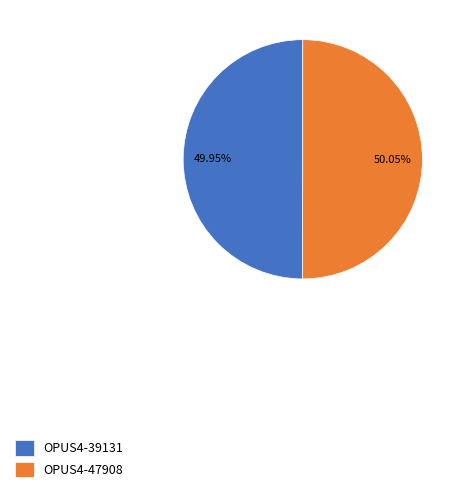

Approximately how many times larger is the value at OPUS4-47908 compared to OPUS4-39131?

1.0